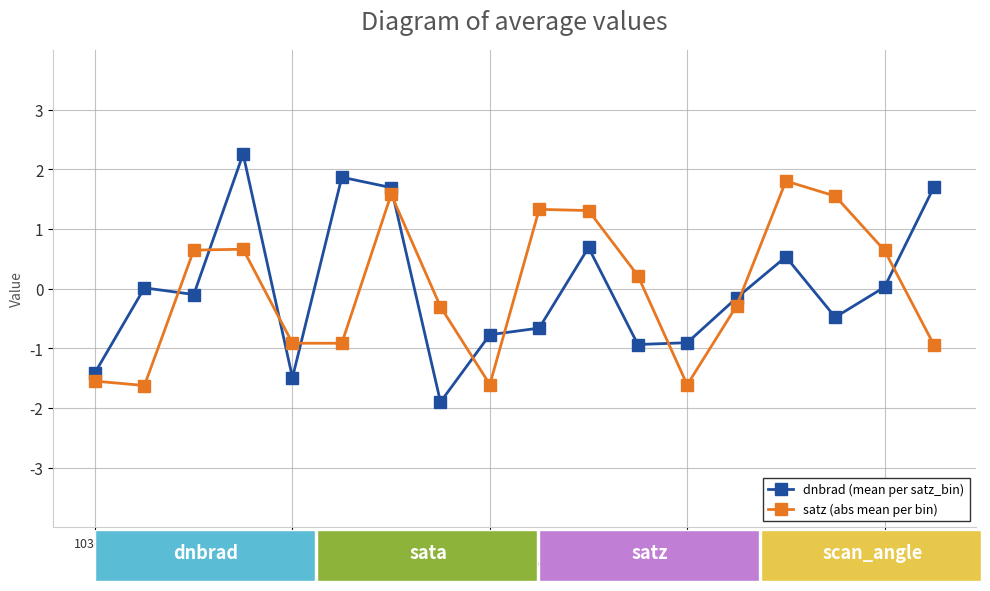

How many series are shown in this chart?

2